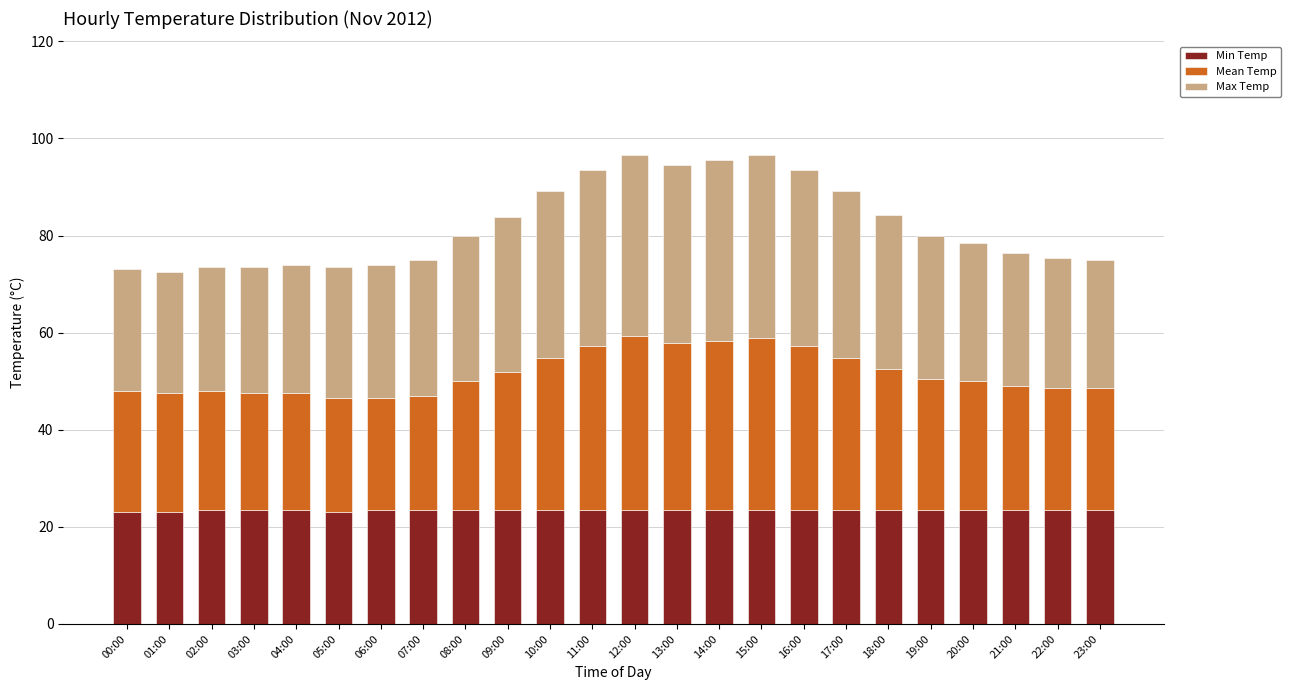

What is the total value across all series at 06:00?

74.0